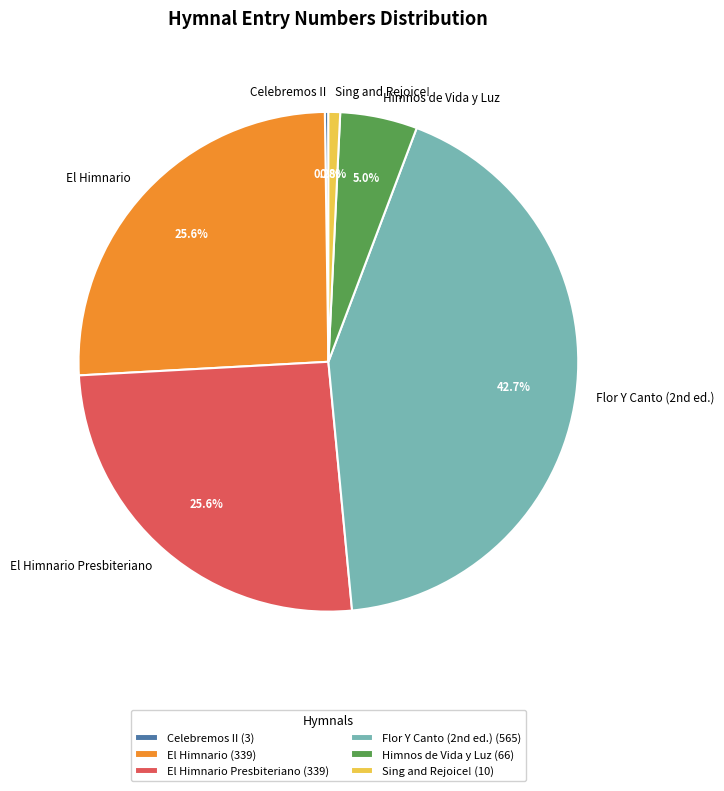

Does Sing and Rejoice! represent more than half of the total?

No